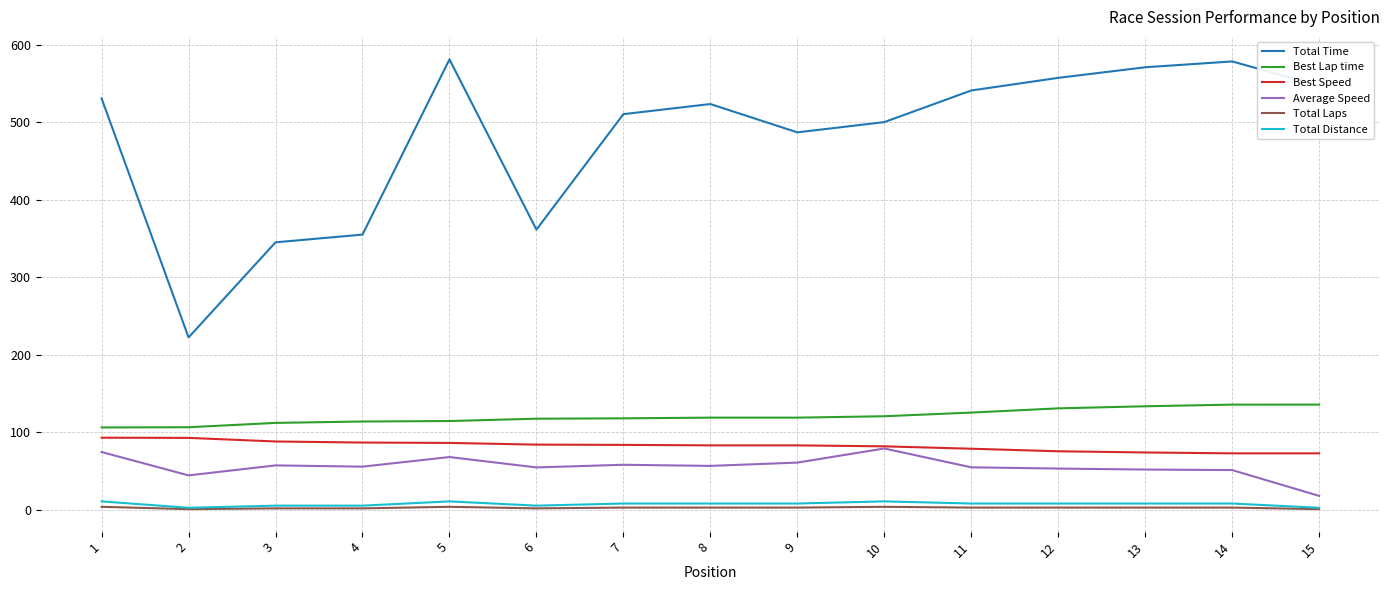

Which series has the largest total across all categories?

Total Time